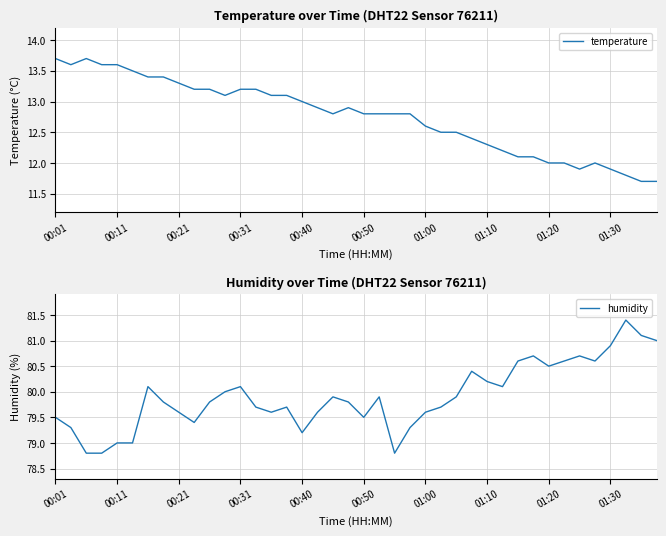

True or false: temperature and humidity intersect in this chart.

False